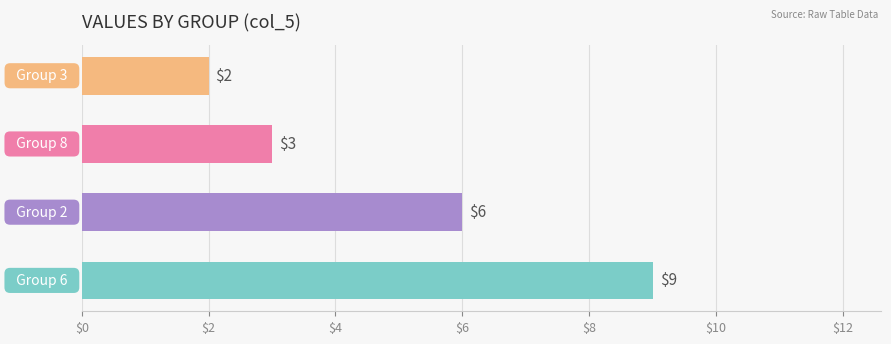

How many bars are there in total?

4